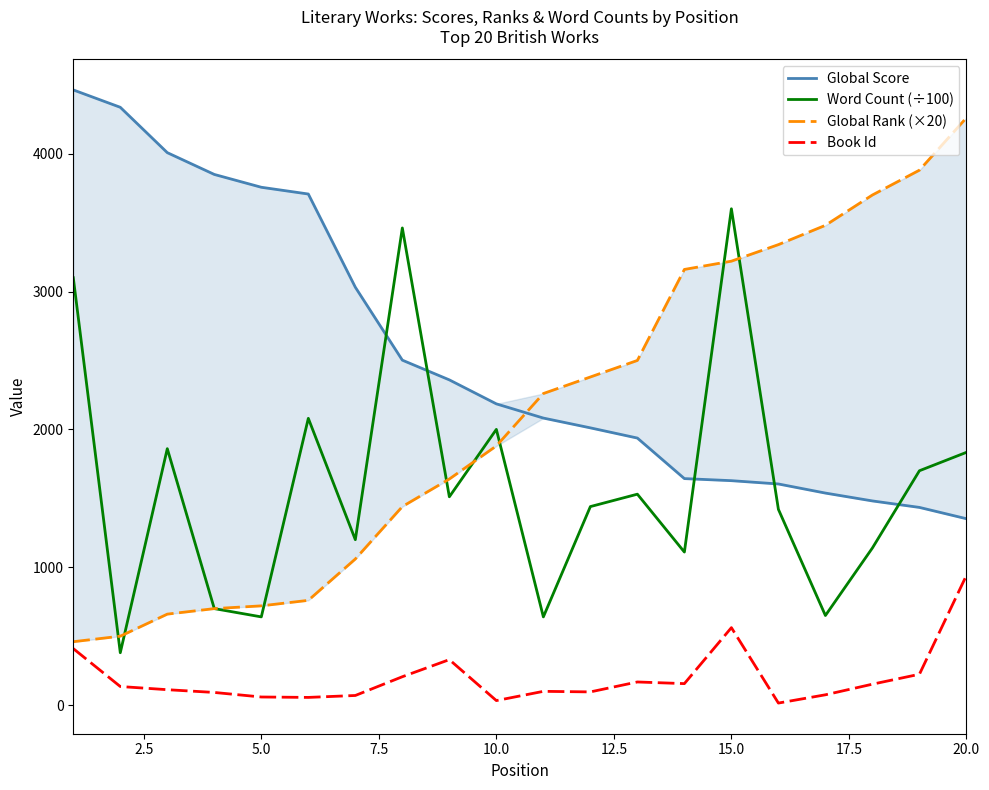

True or false: Book Id and Word Count (÷100) cross at least once.

False